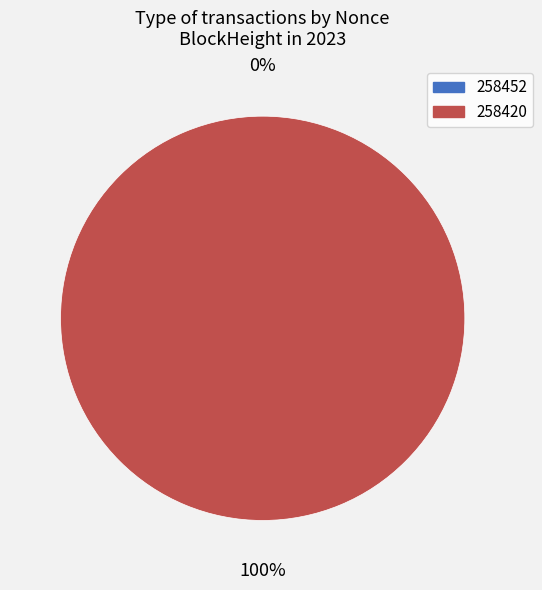

What is the largest slice in the pie chart?

258420